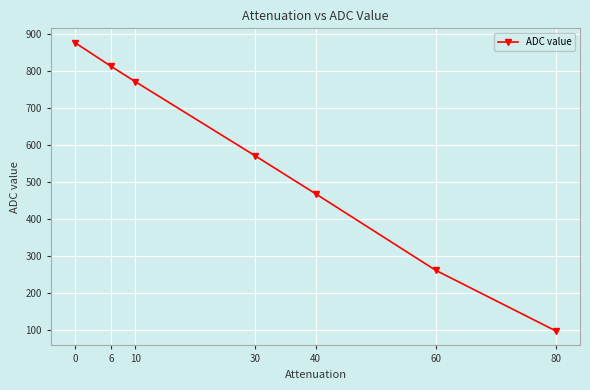

List the labels in order of value, largest first.

0, 6, 10, 30, 40, 60, 80